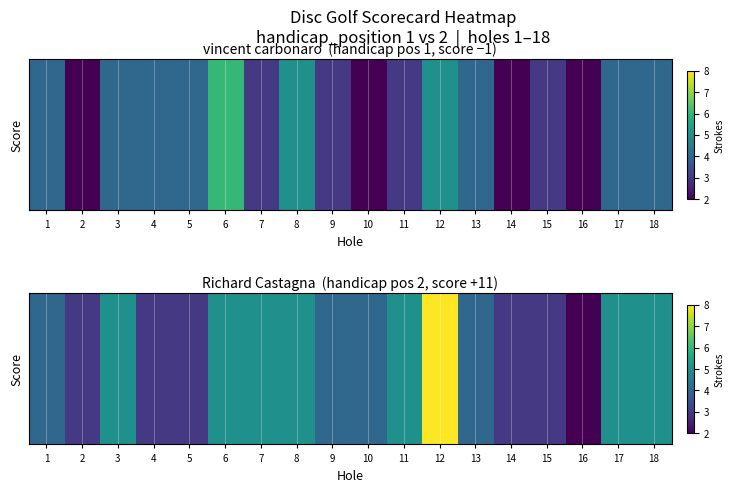

Reading left to right, what are all the values shown in this chart?

1=4	2=3	3=5	4=3	5=3	6=5	7=5	8=5	9=4	10=4	11=5	12=8	13=4	14=3	15=3	16=2	17=5	18=5